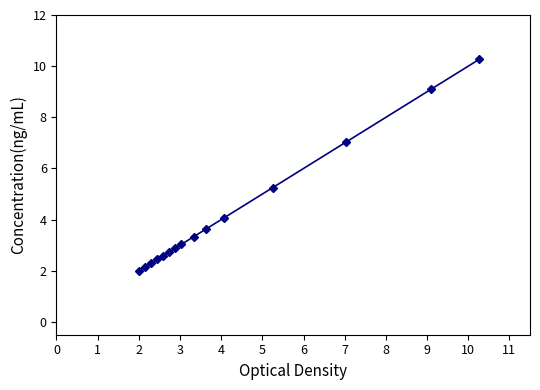

What is the value of the 8th point from the left?

3.0